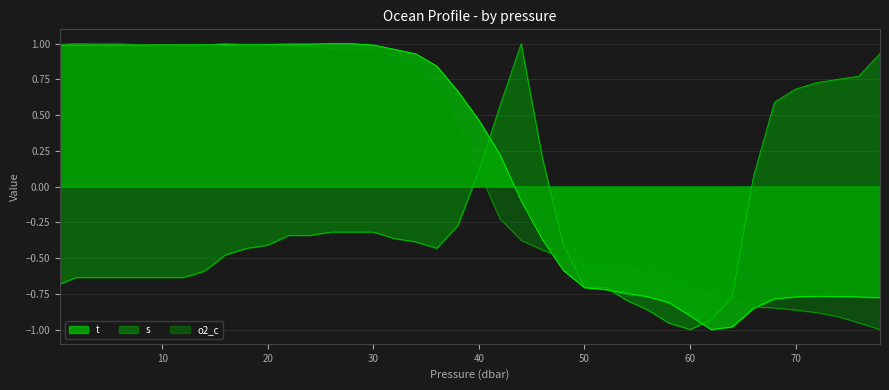

At which category is the sum across all series the highest?

26.0